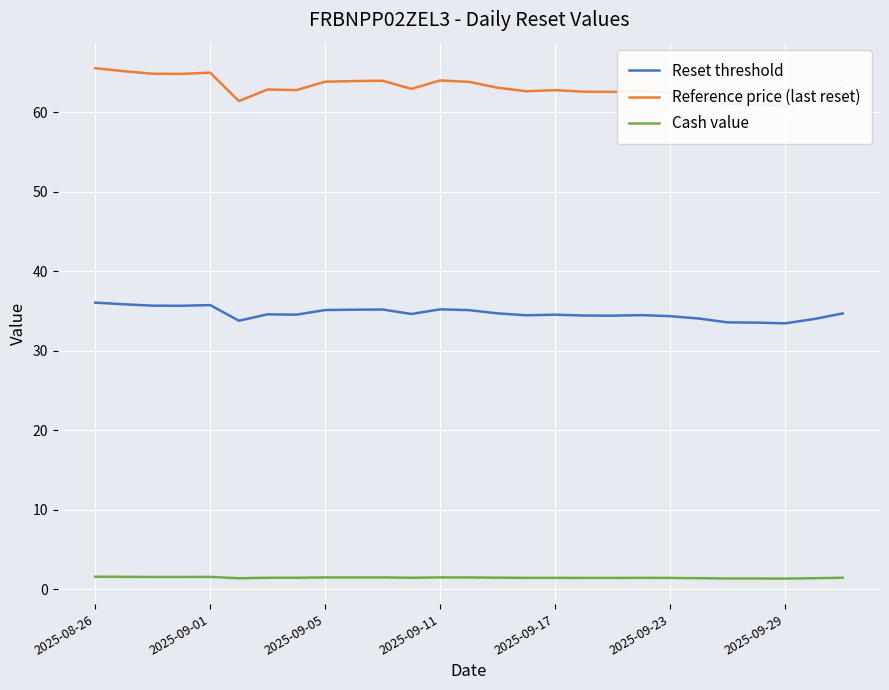

The Reset threshold series shows 35.2 at 2025-09-11. True or false?

True